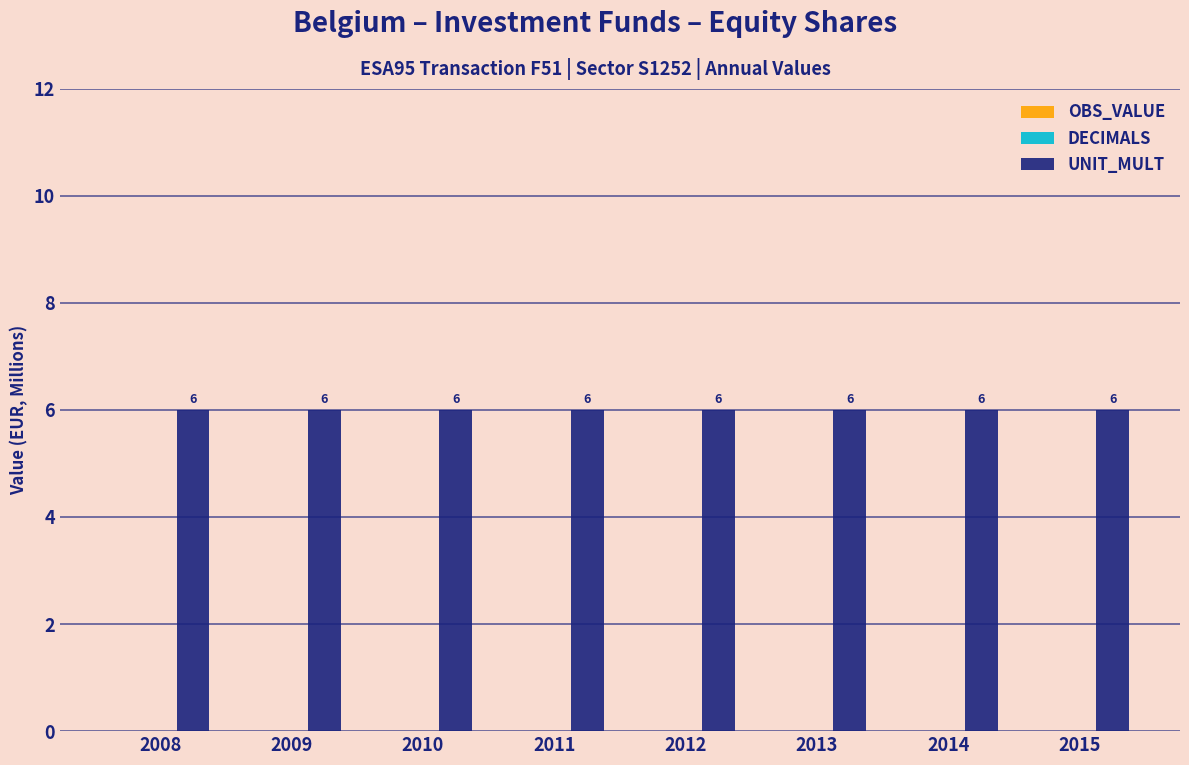

Which category has the highest value in the OBS_VALUE series?

2008